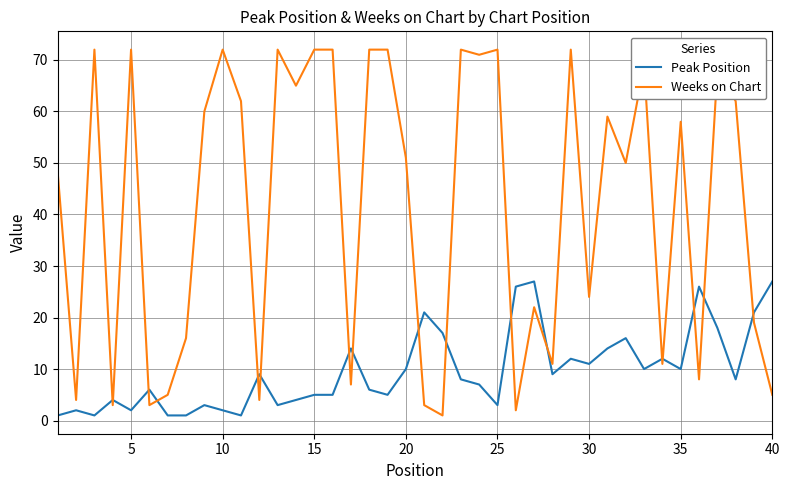

Which series has the largest total across all categories?

Weeks on Chart